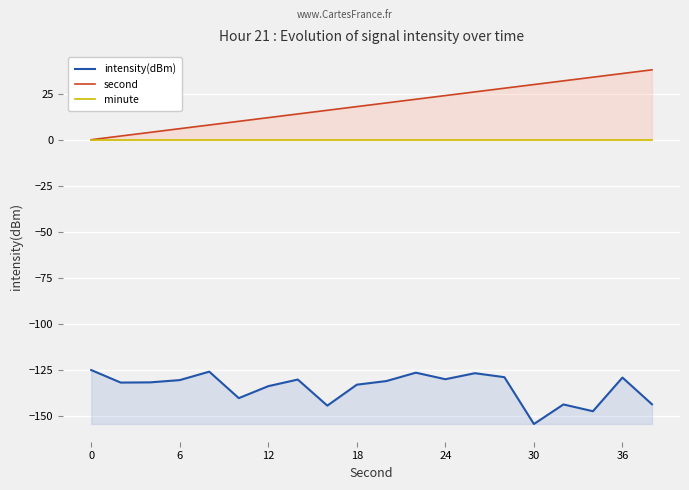

How many interior local peaks does the intensity(dBm) series have?

6